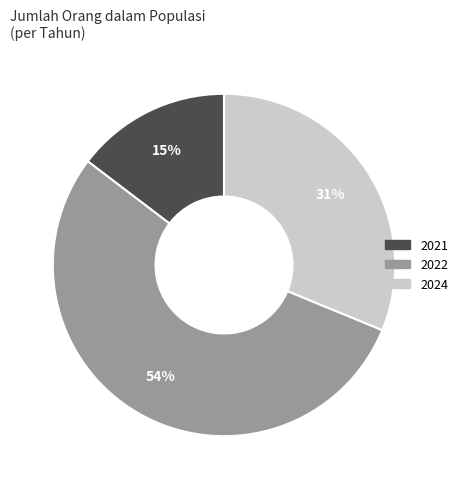

To the nearest percent, what is the difference between the largest and smallest slice percentages?

39%